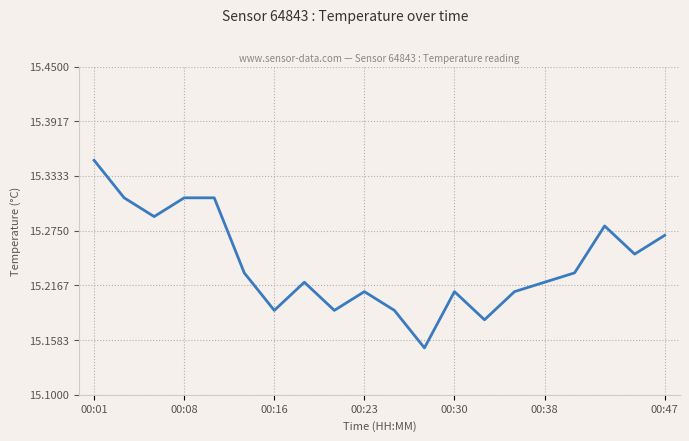

Does the chart have visible grid lines?

Yes